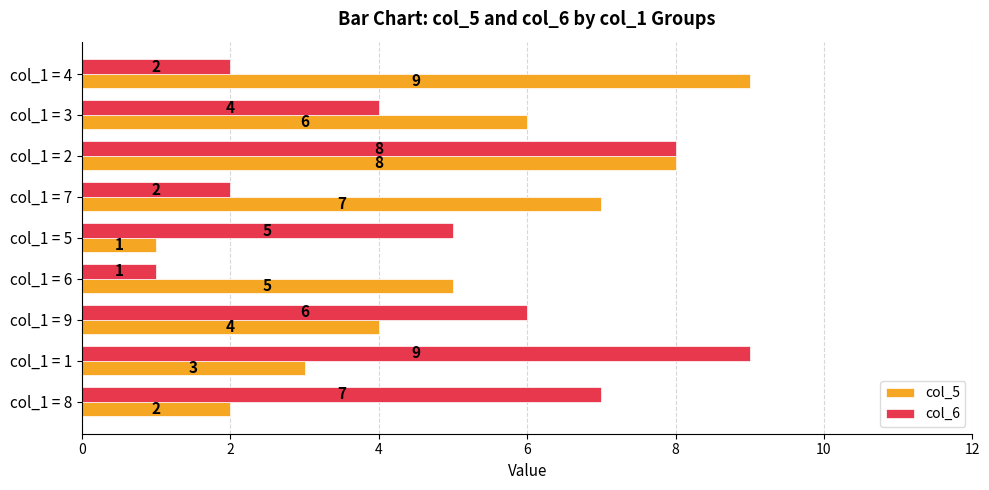

What is the difference between the highest and lowest values at col_1 = 6?

4